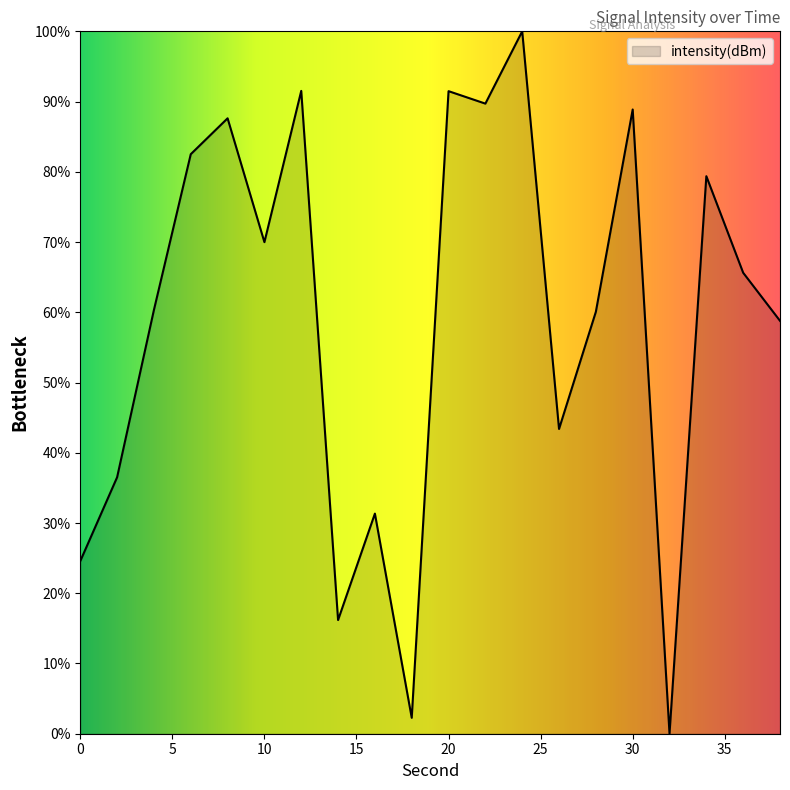

What is the maximum value shown in the chart?

100.0